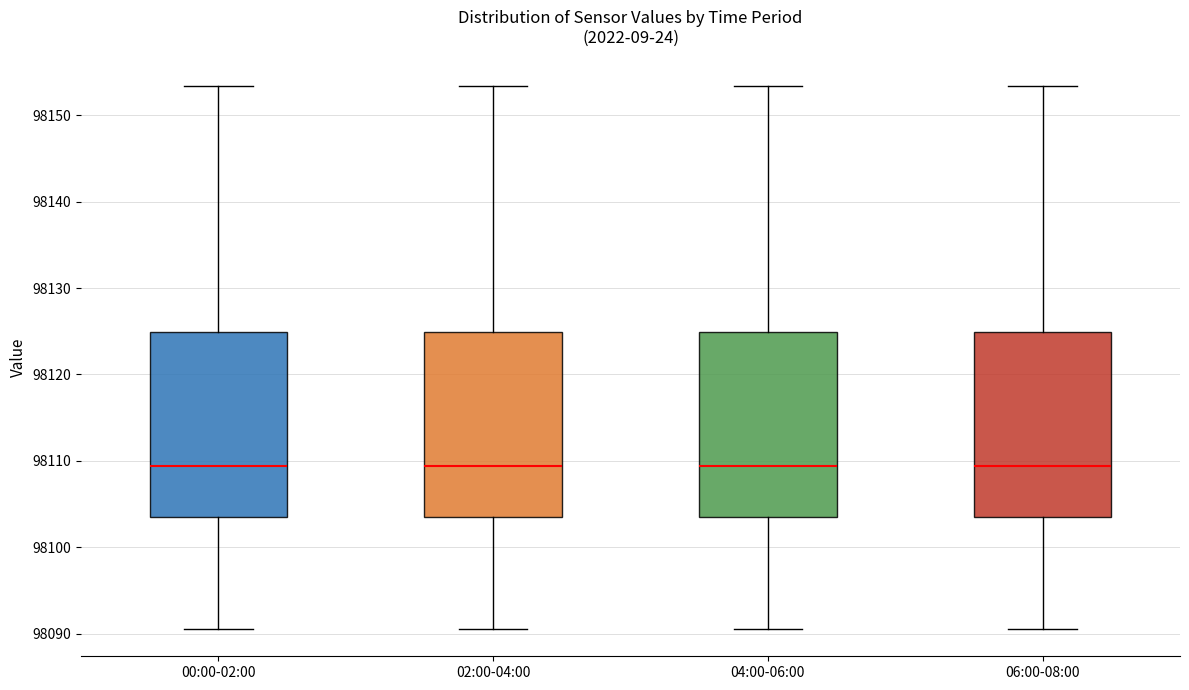

Reading left to right, transcribe this box plot: for each box, give where its median line is, the range the box spans, and where its two whiskers end, as read against the y-axis. The values are not printed on the chart, so give them approximately, as read against the axis.

00:00-02:00: median 98109, box 98104 to 98125, whiskers 98091 to 98153
02:00-04:00: median 98109, box 98104 to 98125, whiskers 98091 to 98153
04:00-06:00: median 98109, box 98104 to 98125, whiskers 98091 to 98153
06:00-08:00: median 98109, box 98104 to 98125, whiskers 98091 to 98153